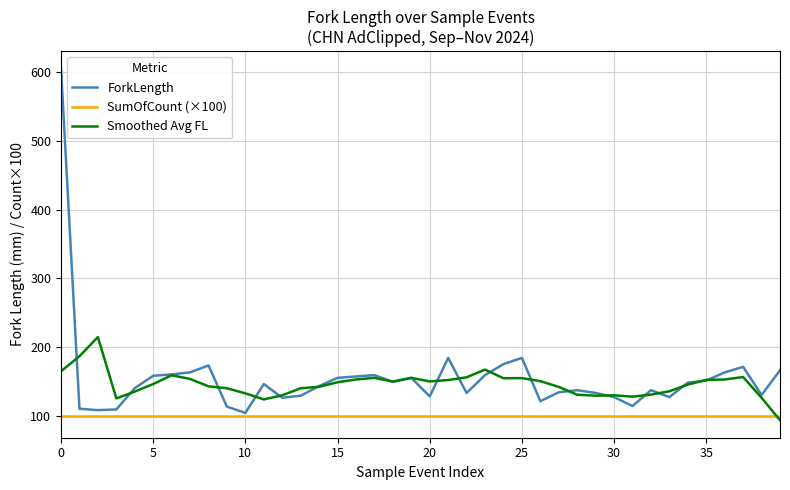

Which series has the largest range (max minus min)?

ForkLength